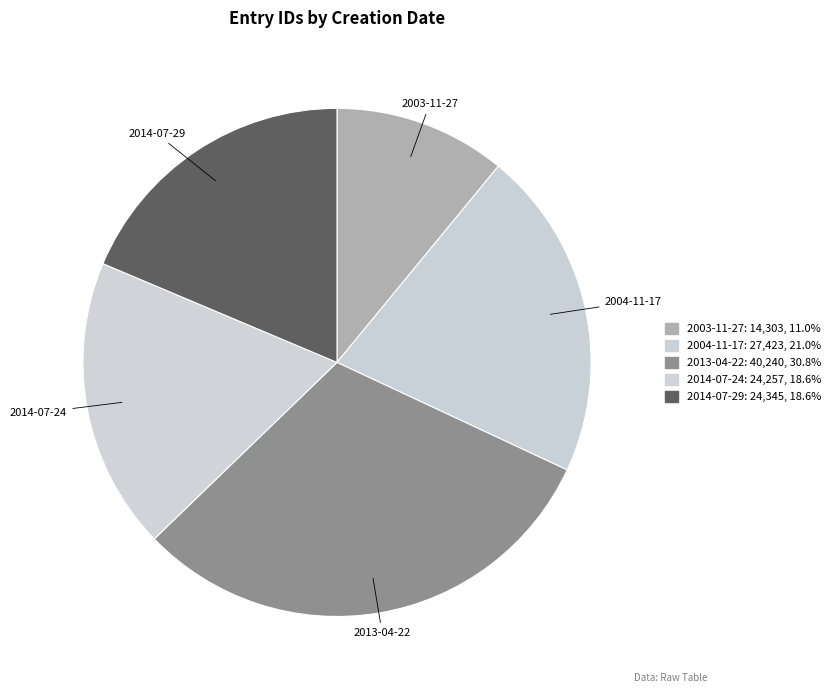

Does 2013-04-22 represent more than half of the total?

No